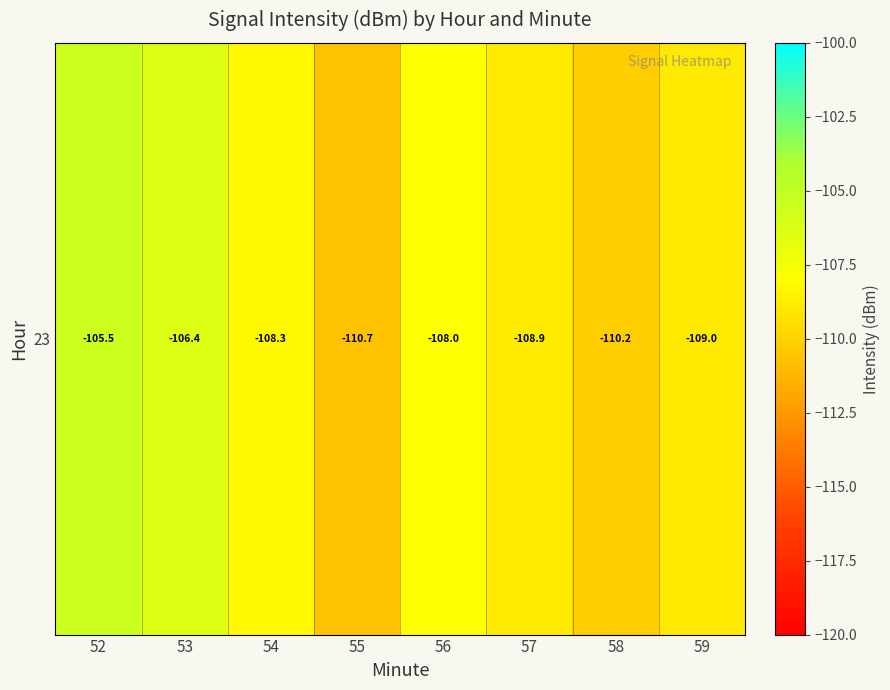

List the labels in order of value, largest first.

52, 53, 56, 54, 57, 59, 58, 55